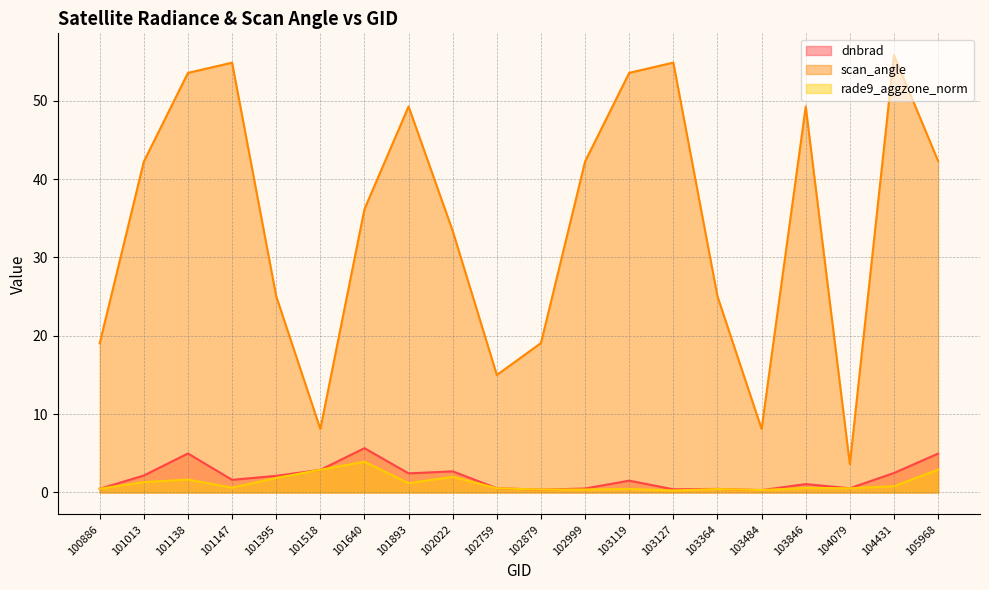

Which series has the largest range (max minus min)?

scan_angle